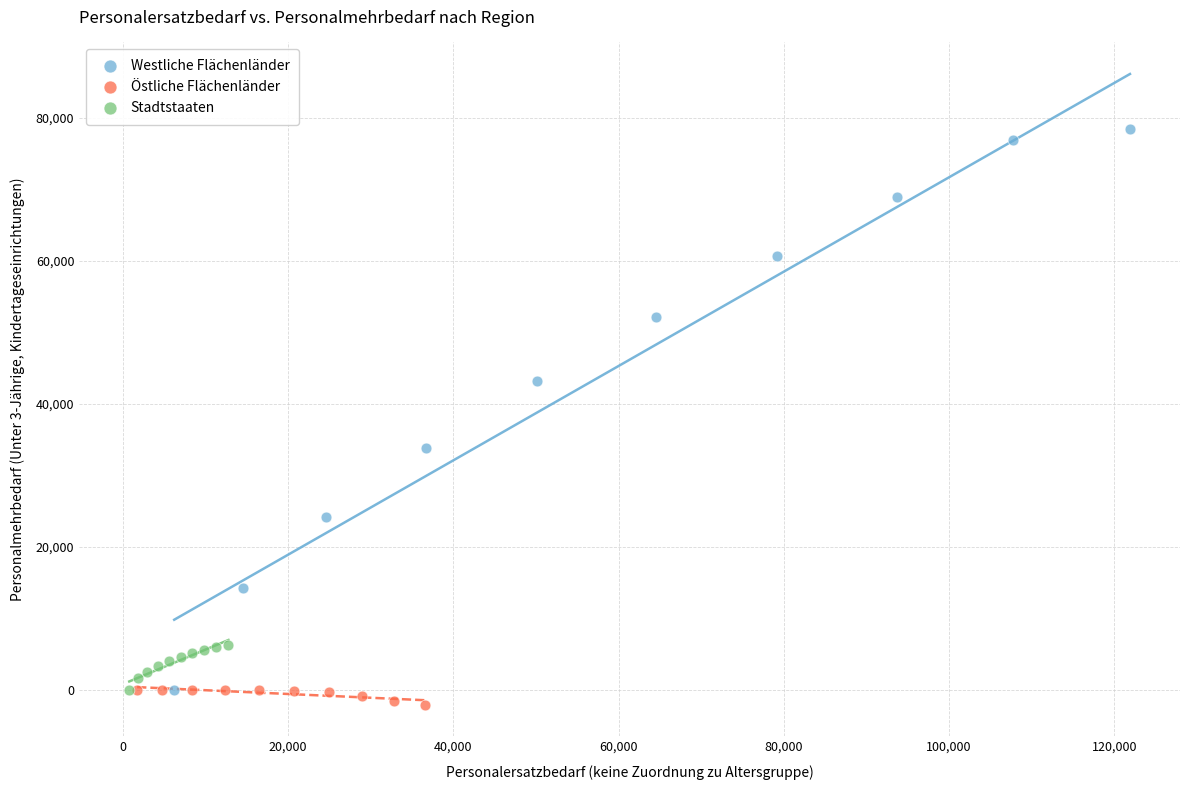

Which series has the widest spread of Y values?

Westliche Flächenländer